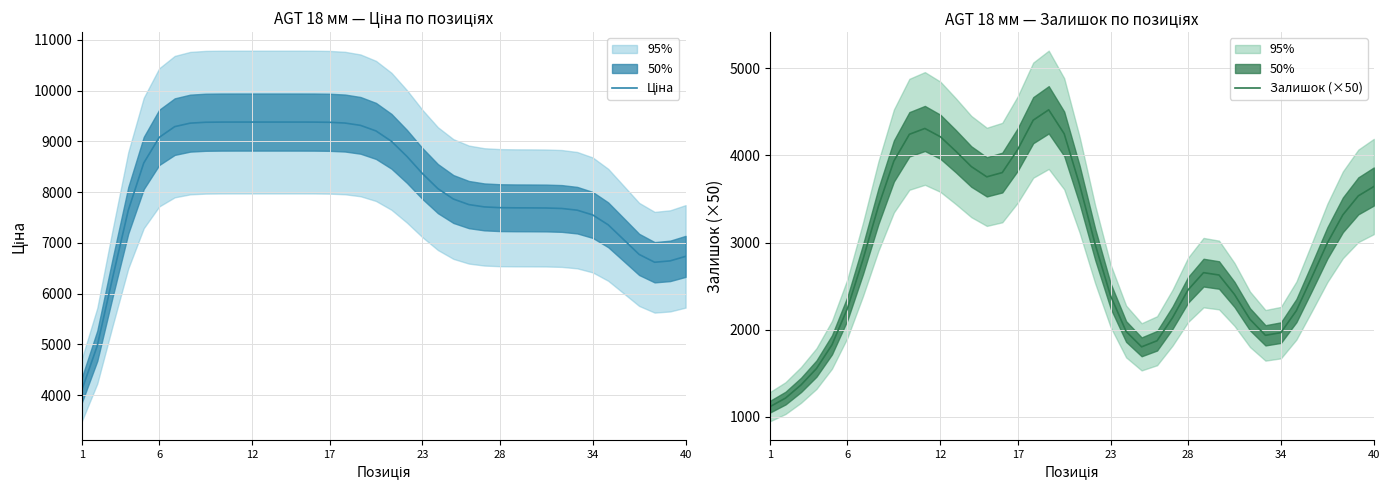

What is the value of the Ціна point at the 8th from the left?

9358.0